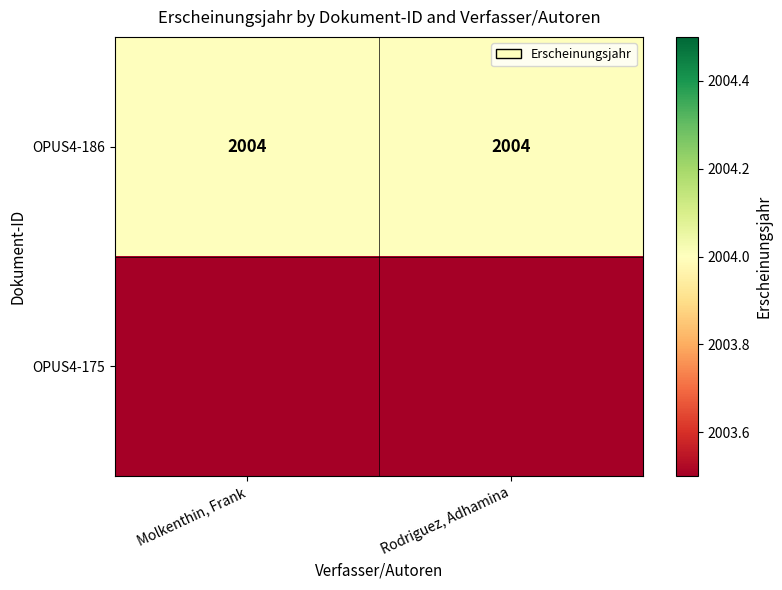

What is the minimum value for OPUS4-186?

2004